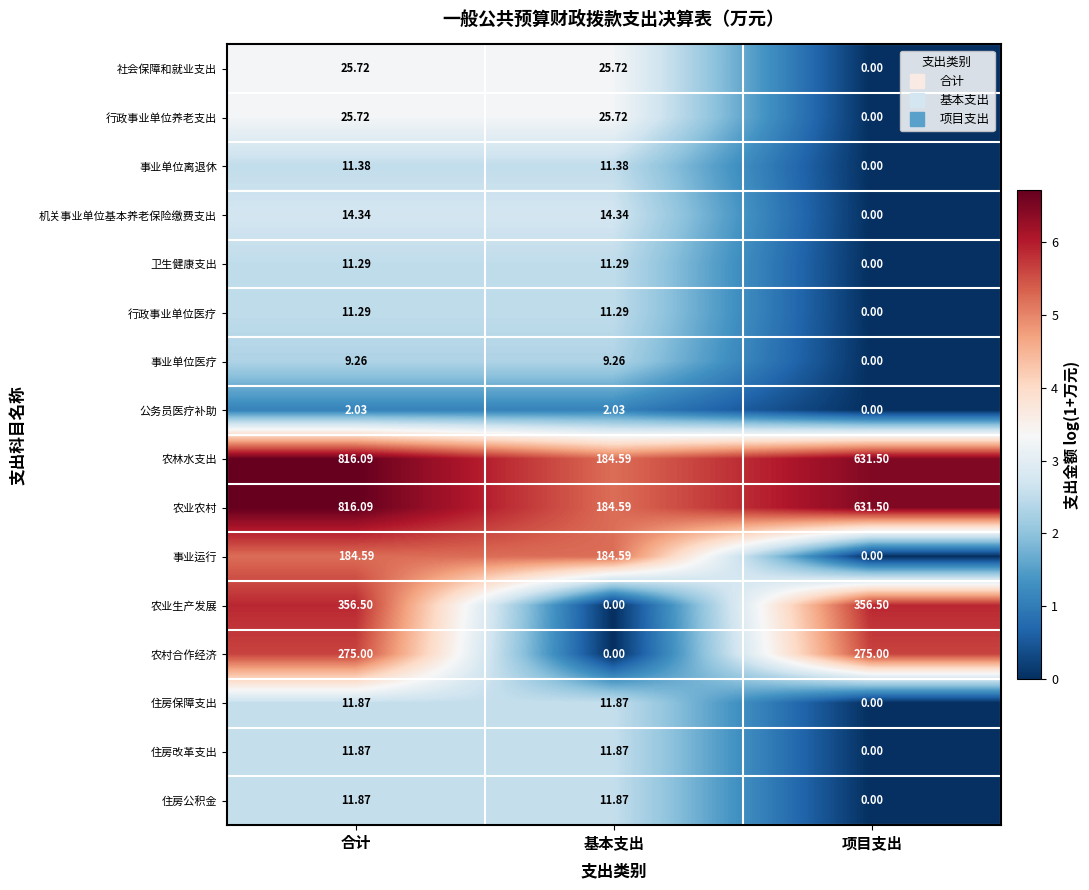

At which category is the sum across all series the highest?

合计